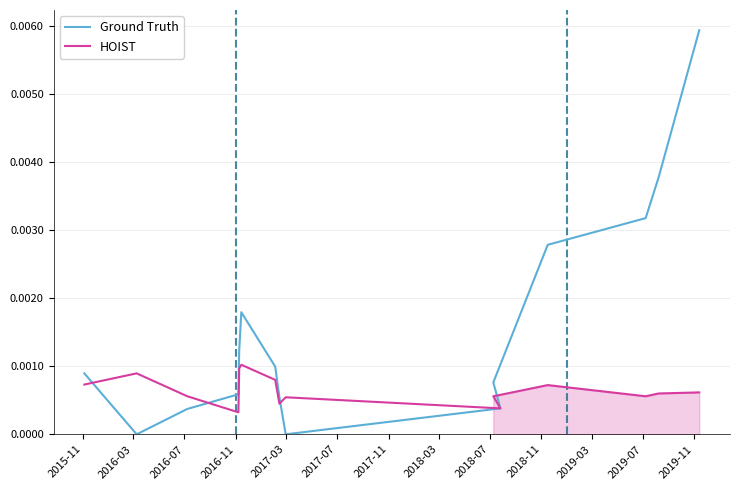

Where do Ground Truth and HOIST first cross each other?

2015-11 and 2016-03